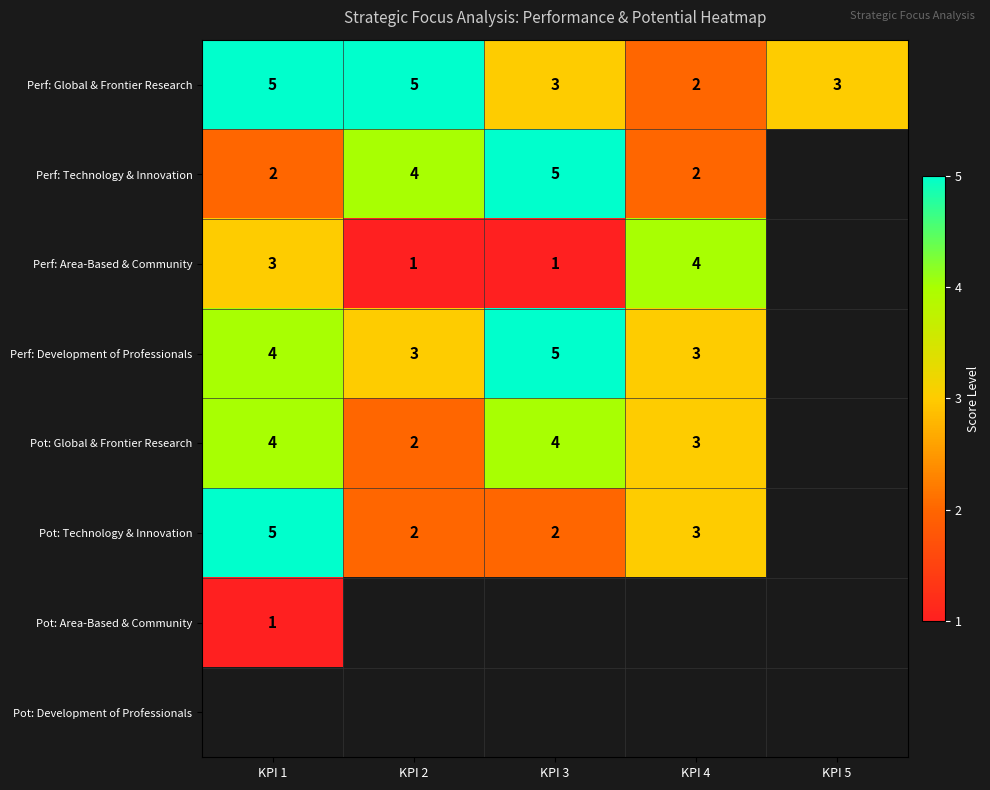

The value of Pot: Technology & Innovation at KPI 4 is 3. True or false?

True